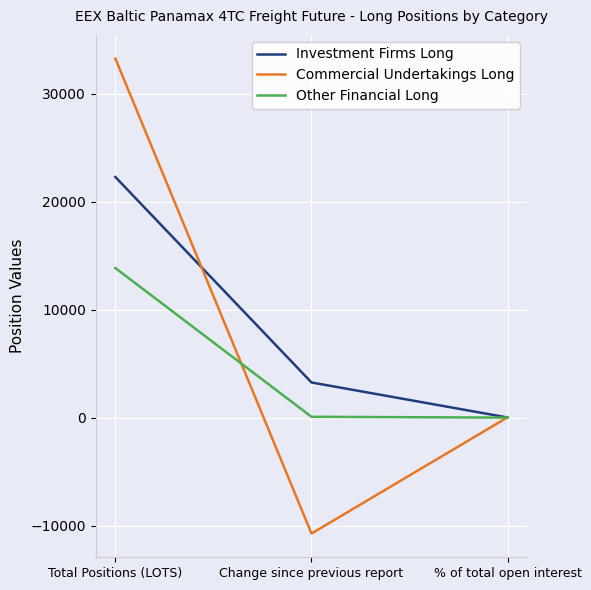

The value of Investment Firms Long at Change since previous report is 3273.9. True or false?

True